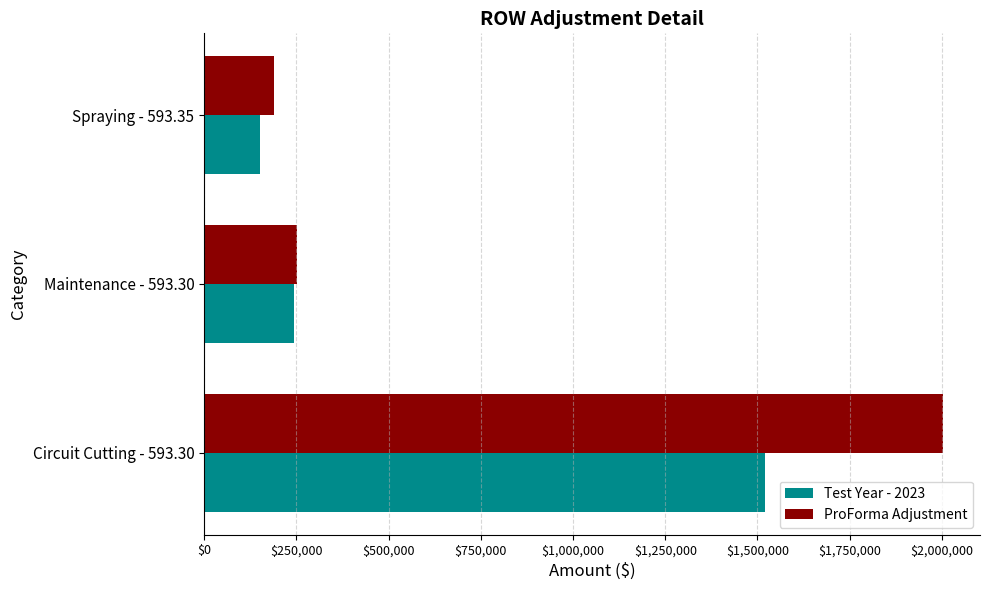

What is the maximum value for Test Year - 2023?

1519870.6